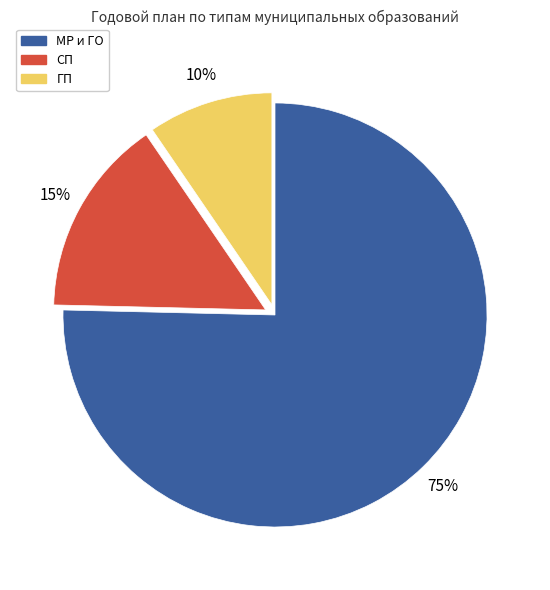

What is the smallest slice in the pie chart?

ГП